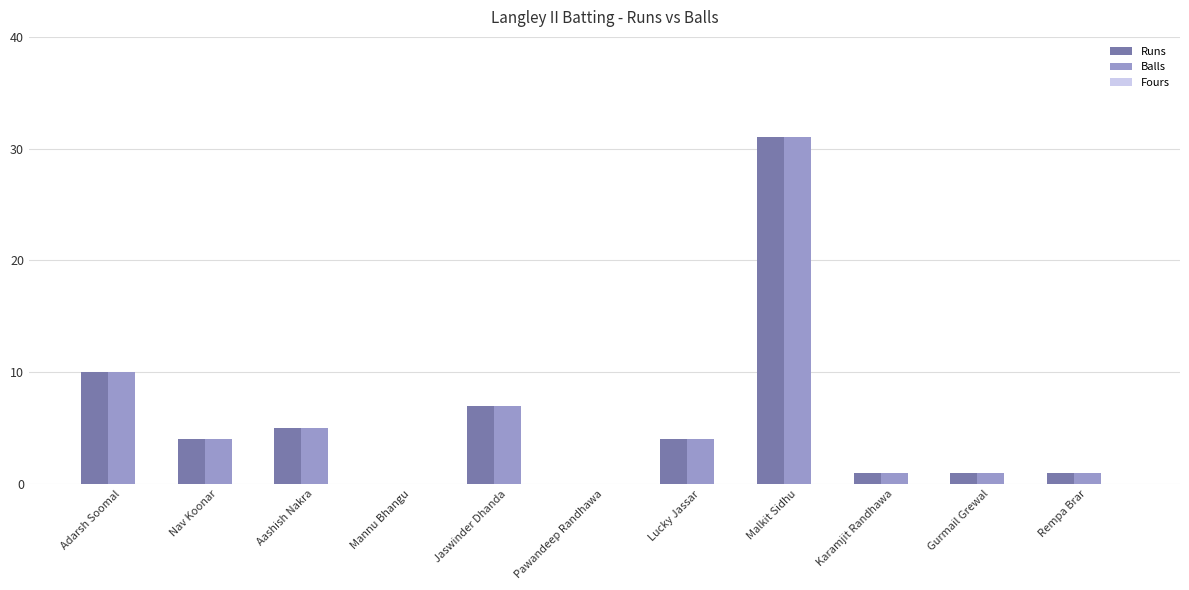

Where is Balls nearest to the value 15?

Adarsh Soomal